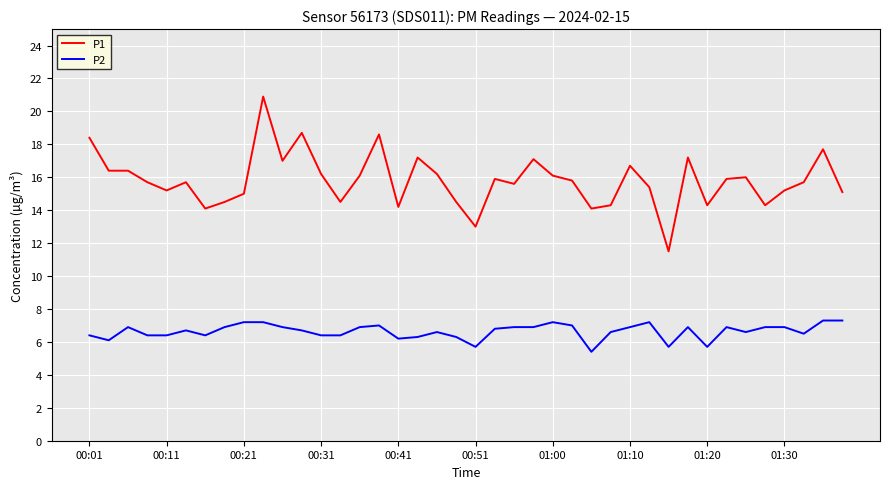

True or false: P1 and P2 cross at least once.

False